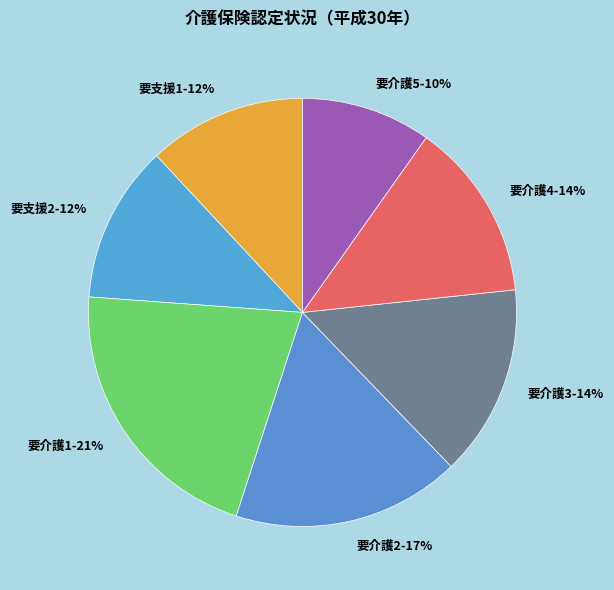

How many segments does this pie chart have?

7